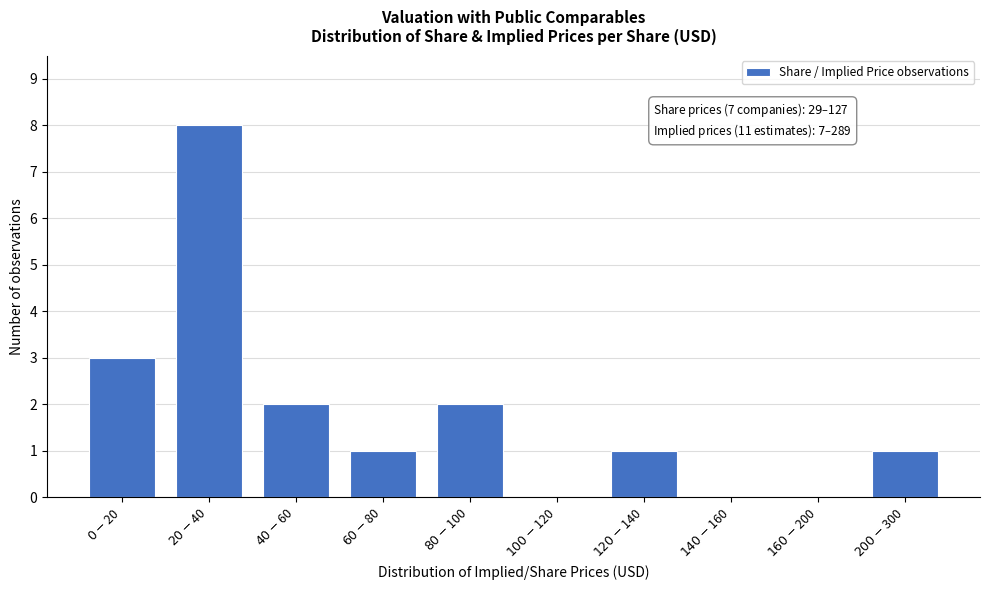

What is the sum of all values?

18